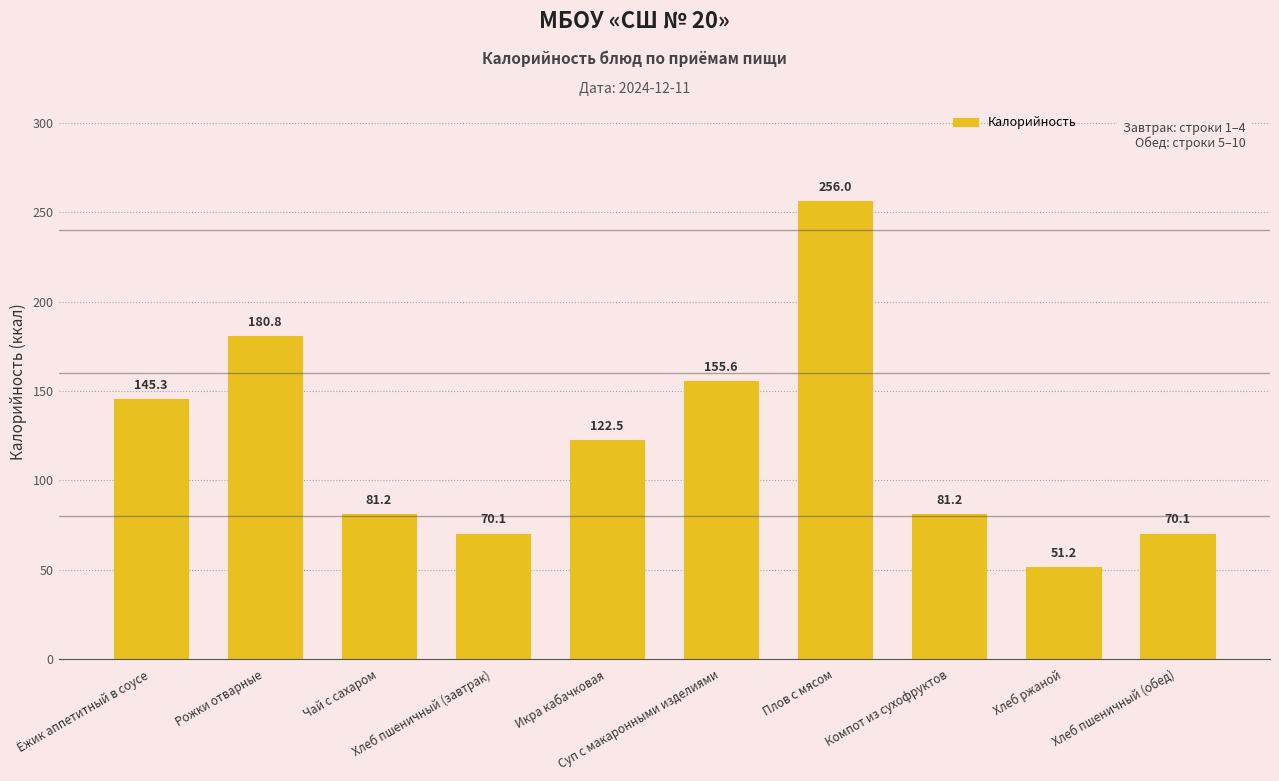

Does the chart contain any negative values?

No